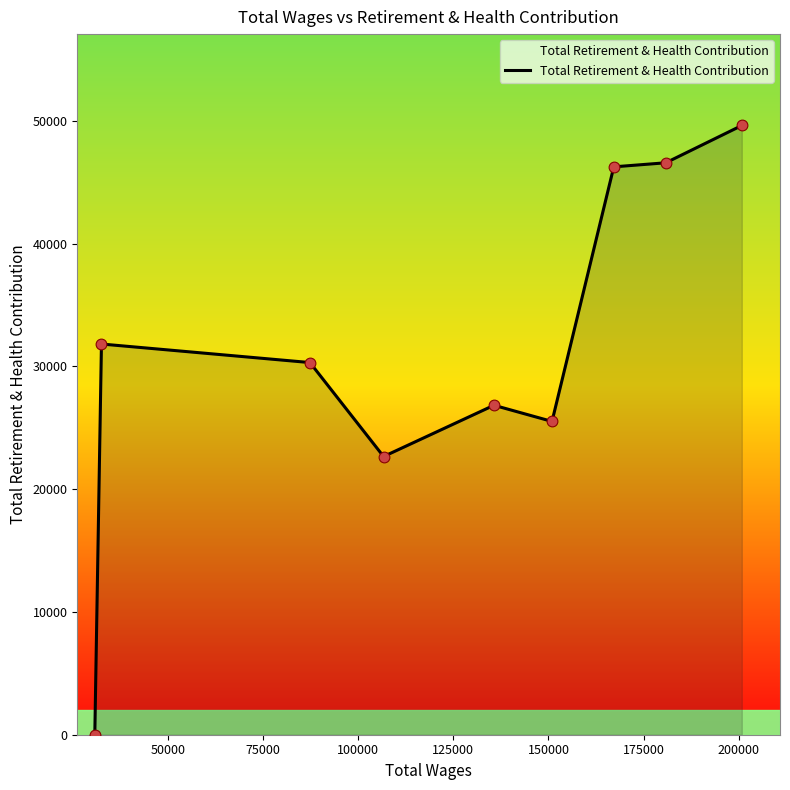

What is the maximum value shown in the chart?

49613